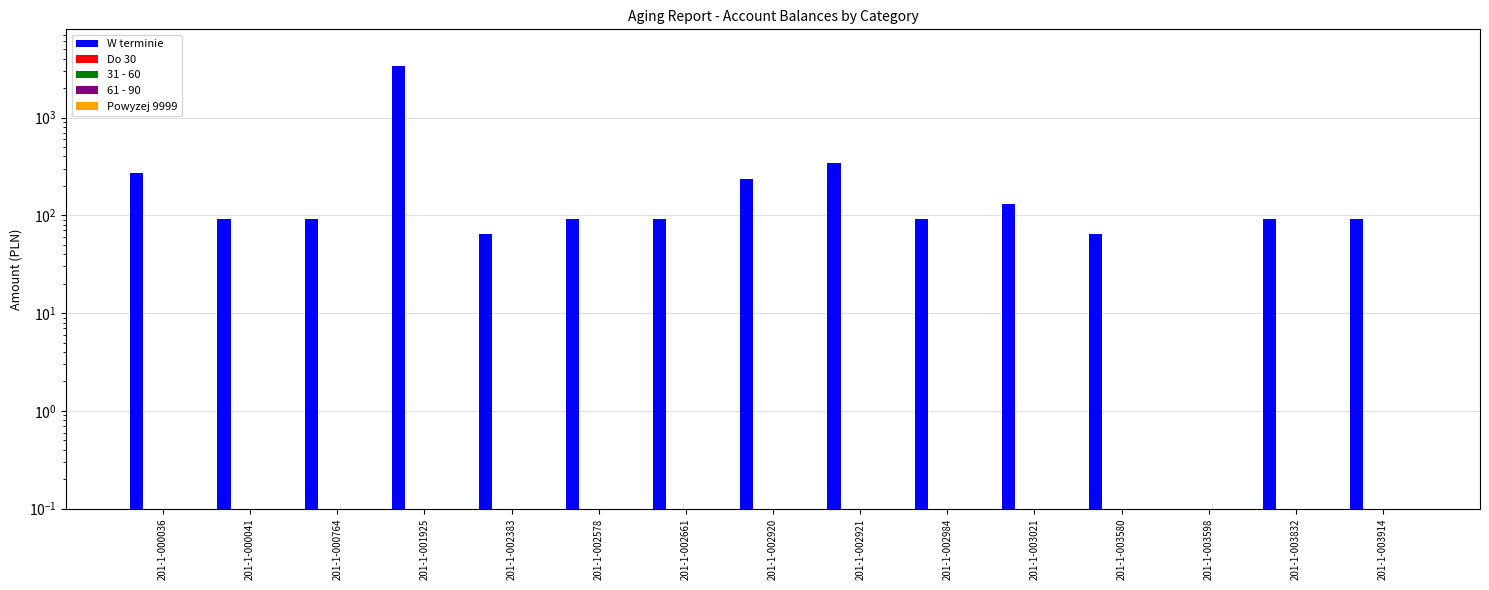

What is the value of the W terminie bar at the 12th from the left?

64.8